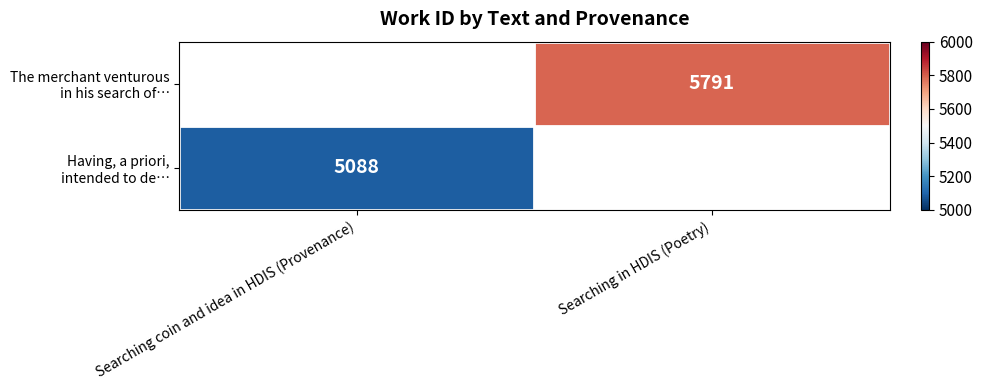

At how many categories does at least one series exceed 5257?

1